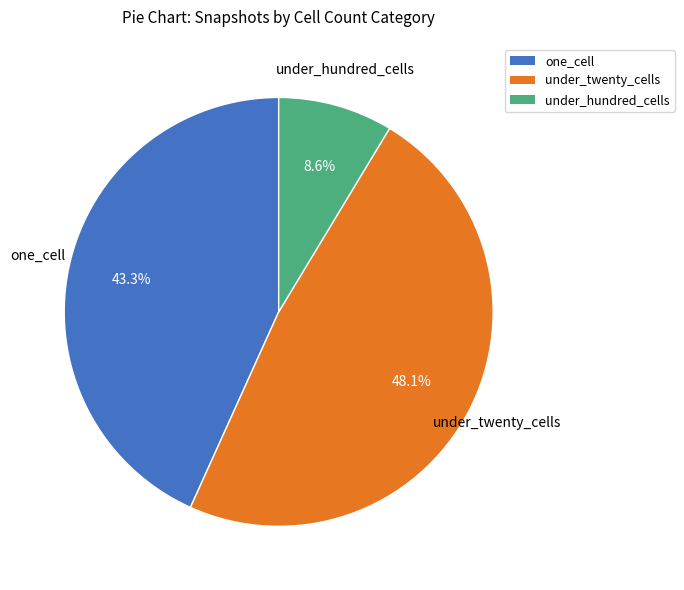

Is there a majority slice in this chart?

No